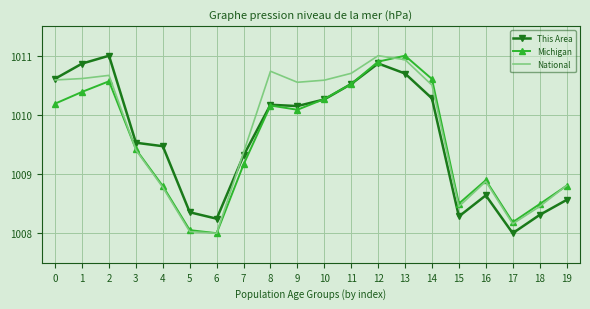

Count the number of data series in this chart.

3